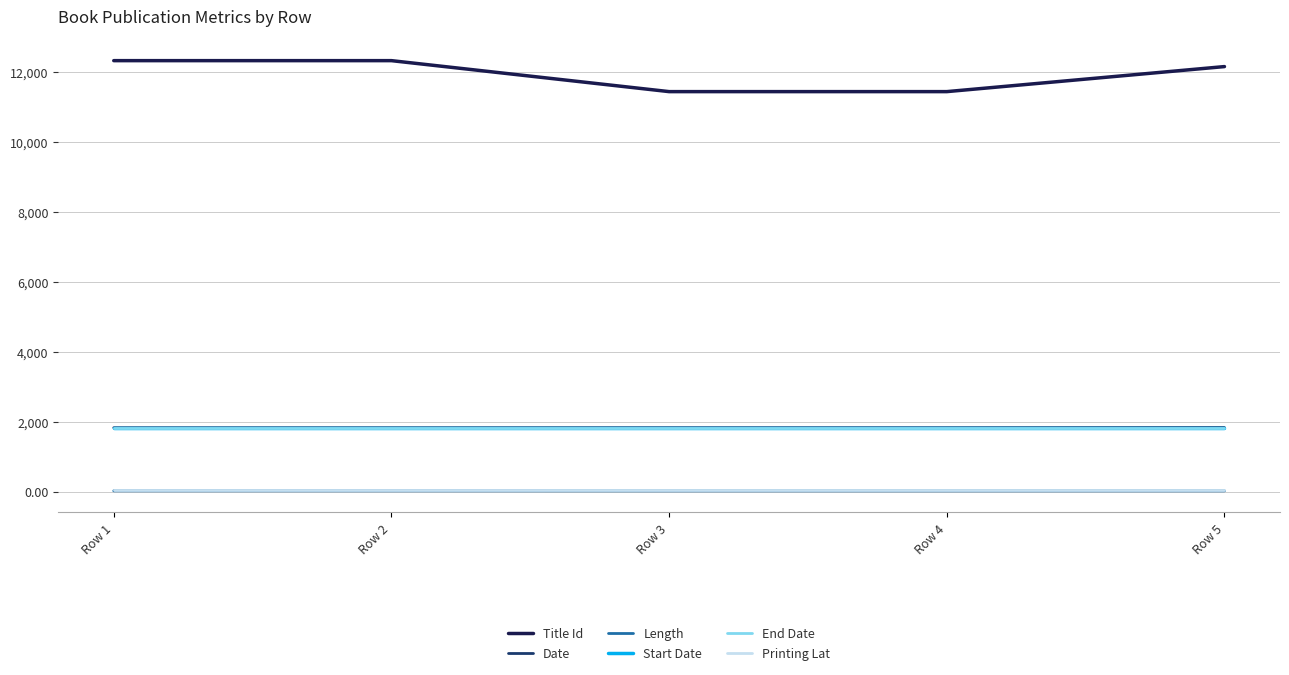

What is the average value of the Date series?

1827.4